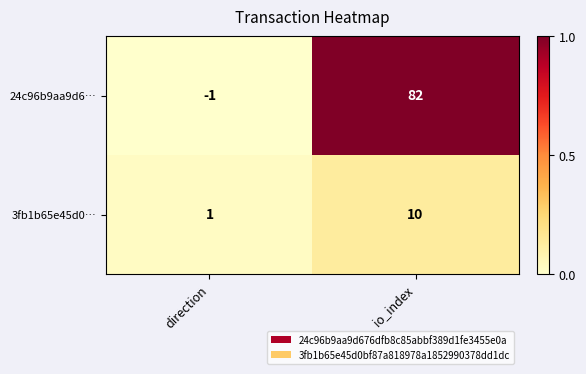

Which label corresponds to the largest value in the chart?

io_index